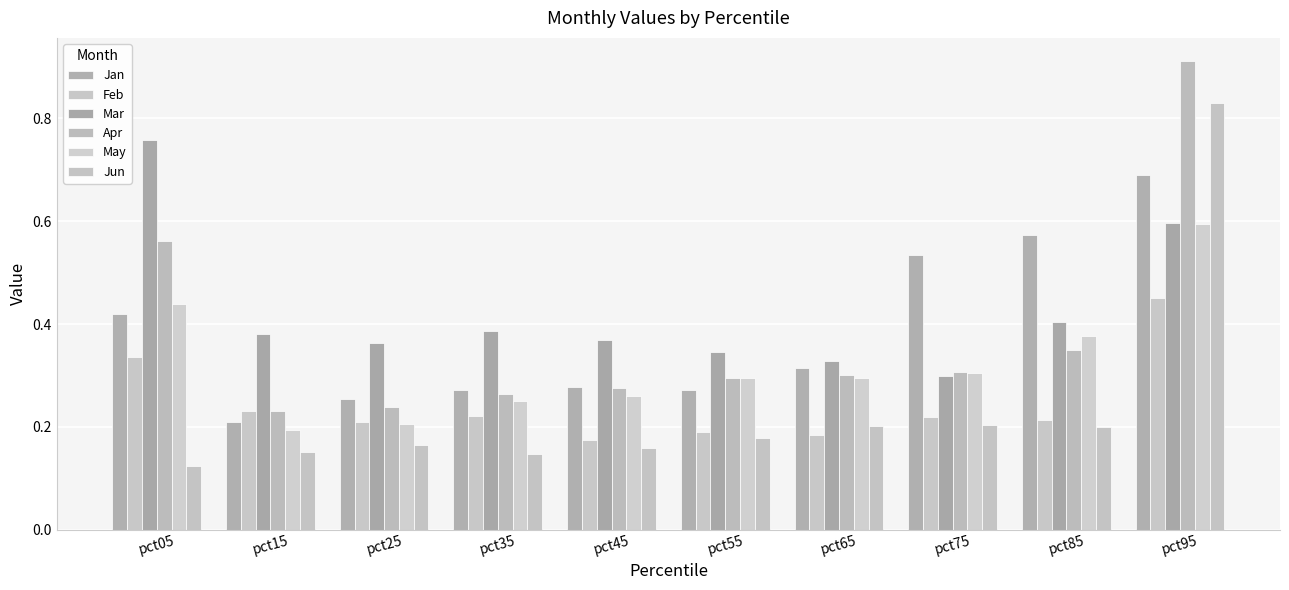

Reading left to right, extract all data points from this chart.

Jan: pct05=0.4	pct15=0.2	pct25=0.3	pct35=0.3	pct45=0.3	pct55=0.3	pct65=0.3	pct75=0.5	pct85=0.6	pct95=0.7
Feb: pct05=0.3	pct15=0.2	pct25=0.2	pct35=0.2	pct45=0.2	pct55=0.2	pct65=0.2	pct75=0.2	pct85=0.2	pct95=0.4
Mar: pct05=0.8	pct15=0.4	pct25=0.4	pct35=0.4	pct45=0.4	pct55=0.3	pct65=0.3	pct75=0.3	pct85=0.4	pct95=0.6
Apr: pct05=0.6	pct15=0.2	pct25=0.2	pct35=0.3	pct45=0.3	pct55=0.3	pct65=0.3	pct75=0.3	pct85=0.3	pct95=0.9
May: pct05=0.4	pct15=0.2	pct25=0.2	pct35=0.2	pct45=0.3	pct55=0.3	pct65=0.3	pct75=0.3	pct85=0.4	pct95=0.6
Jun: pct05=0.1	pct15=0.2	pct25=0.2	pct35=0.1	pct45=0.2	pct55=0.2	pct65=0.2	pct75=0.2	pct85=0.2	pct95=0.8